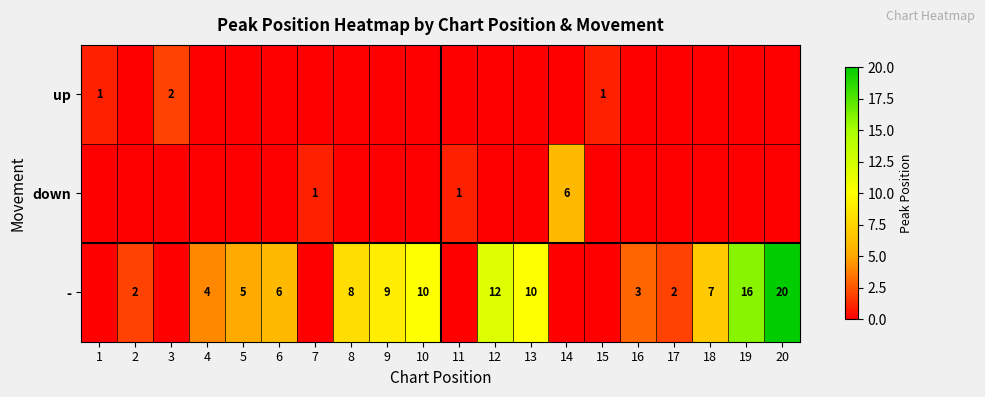

Is it true that up equals 1 at 15?

True